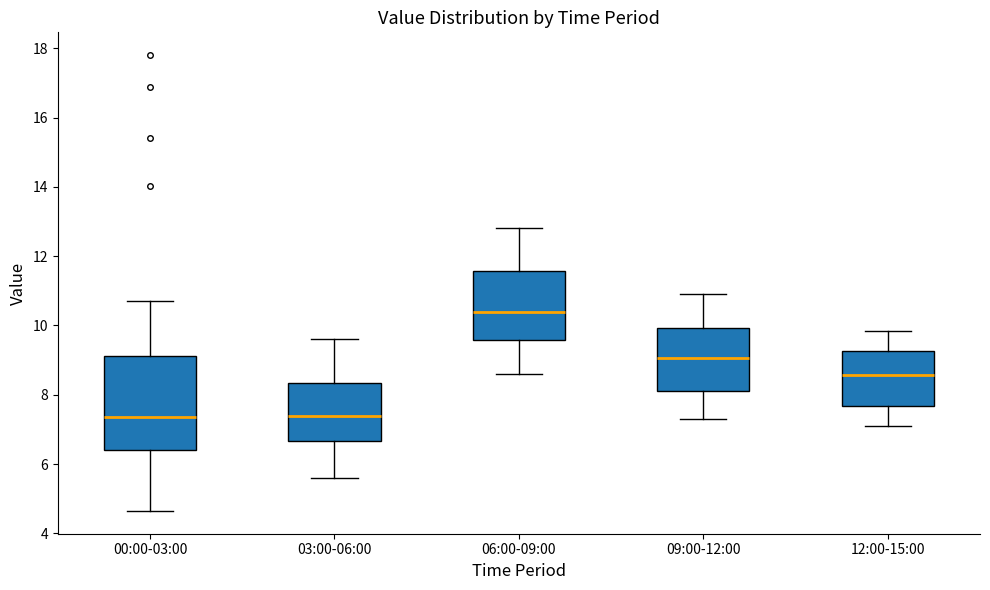

Reading left to right, read every box against the y-axis: the position of its median line, the range the box covers, and the ends of its whiskers. The values are not printed on the chart, so give them approximately, as read against the axis.

00:00-03:00: median 7.4, box 6.4 to 9.2, whiskers 4.6 to 10.8
03:00-06:00: median 7.4, box 6.6 to 8.4, whiskers 5.6 to 9.6
06:00-09:00: median 10.4, box 9.6 to 11.6, whiskers 8.6 to 12.8
09:00-12:00: median 9.0, box 8.2 to 10.0, whiskers 7.4 to 11.0
12:00-15:00: median 8.6, box 7.6 to 9.2, whiskers 7.2 to 9.8